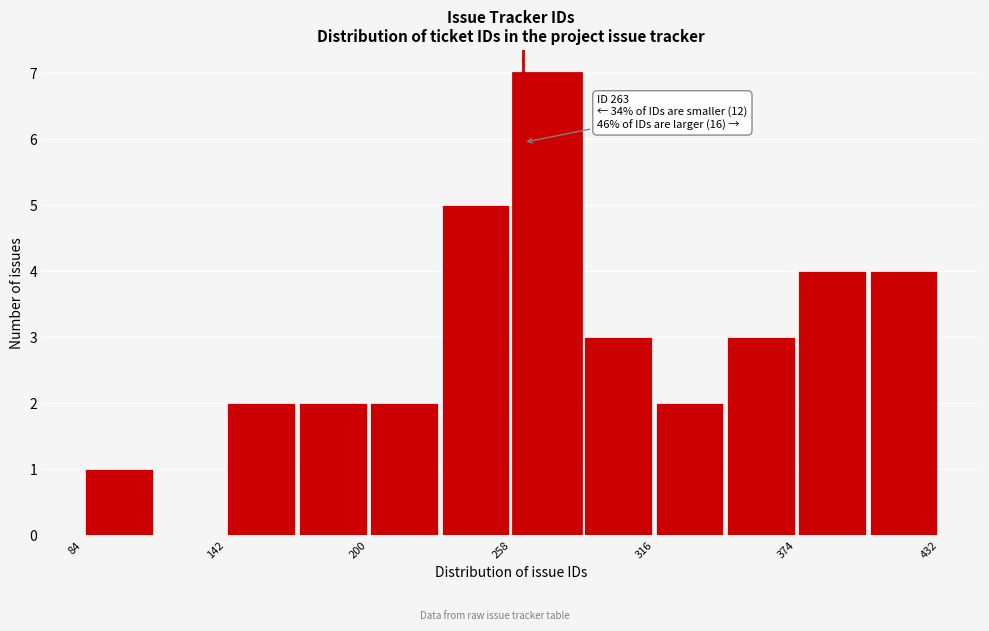

Read against the x-axis, roughly where is the centre of the tallest bar?

270